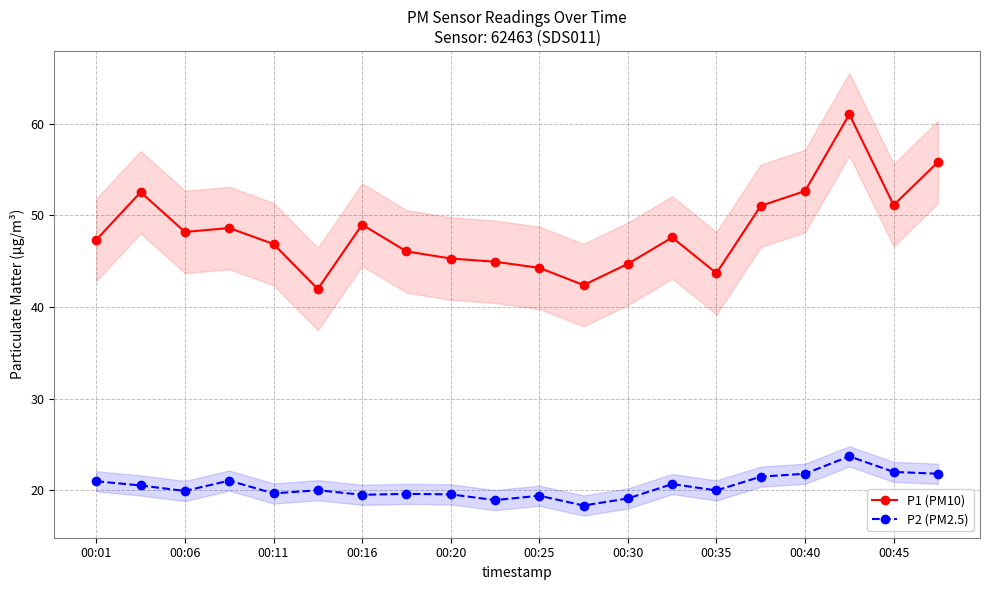

True or false: P1 (PM10) and P2 (PM2.5) cross at least once.

False